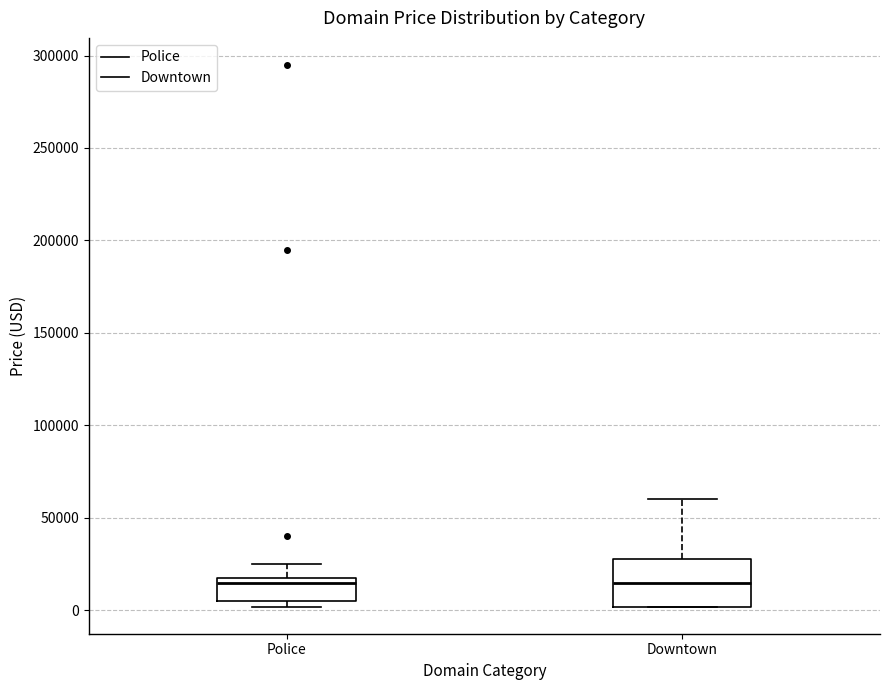

Reading left to right, transcribe this box plot: for each box, give where its median line is, the range the box spans, and where its two whiskers end, as read against the y-axis. The values are not printed on the chart, so give them approximately, as read against the axis.

Police: median 15000 (just below the box's upper edge), box 5000 to 15000, whiskers 0 to 25000
Downtown: median 15000, box 0 to 25000, whiskers 0 to 60000